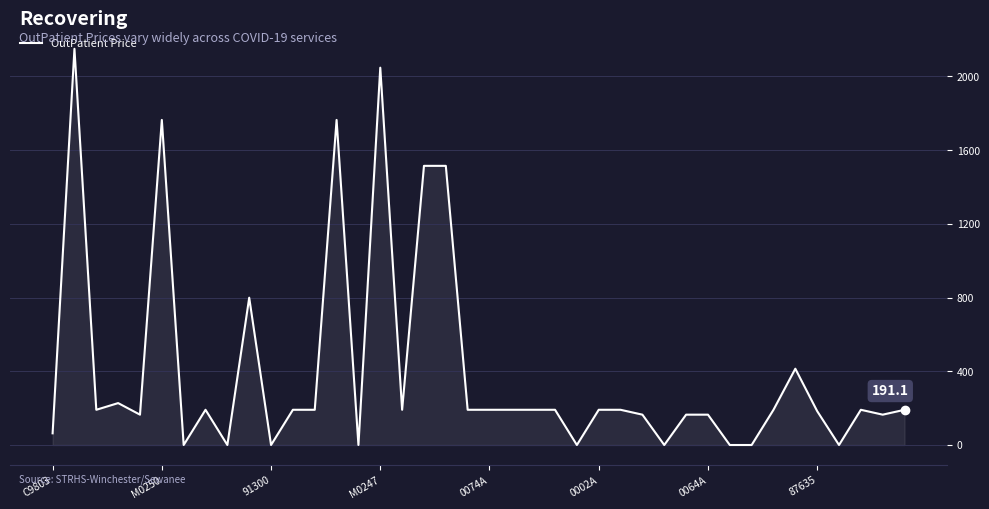

What is the greatest value displayed?

2149.9